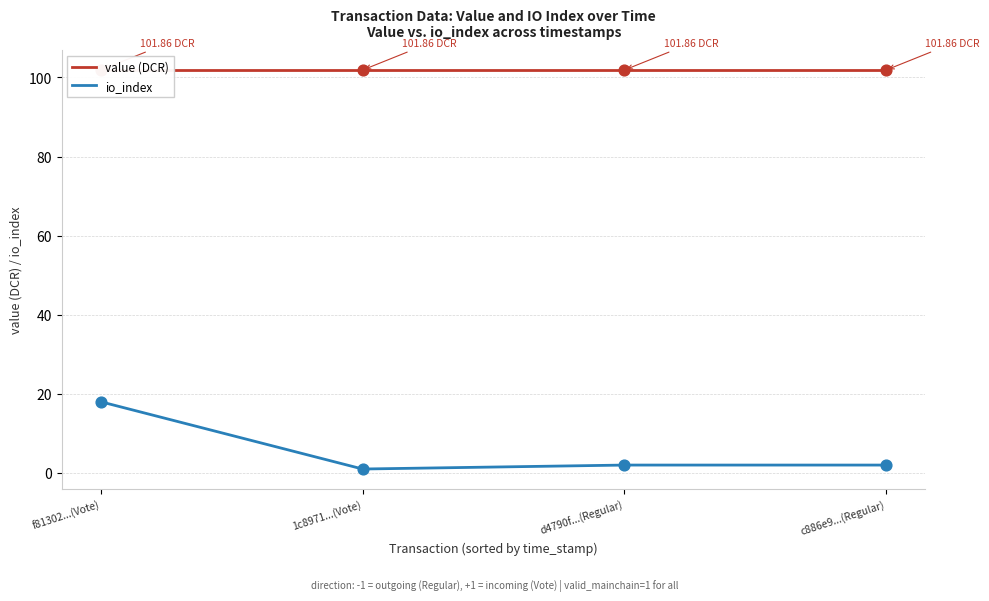

Is the value of value (DCR) at d4790f...(Regular) greater than the value of io_index at d4790f...(Regular)?

Yes